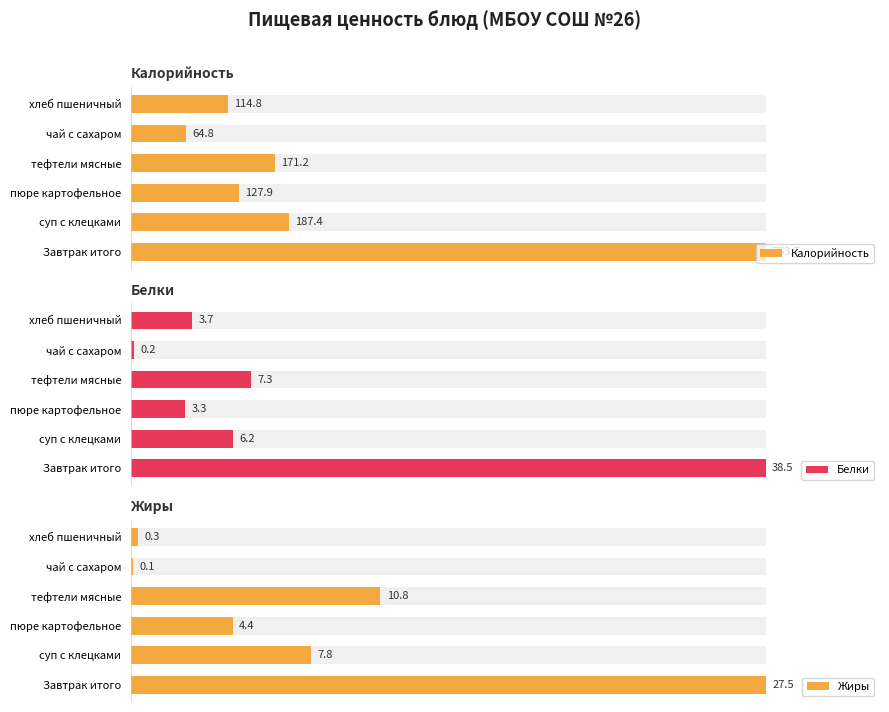

How many data points in Калорийность are less than 171?

3